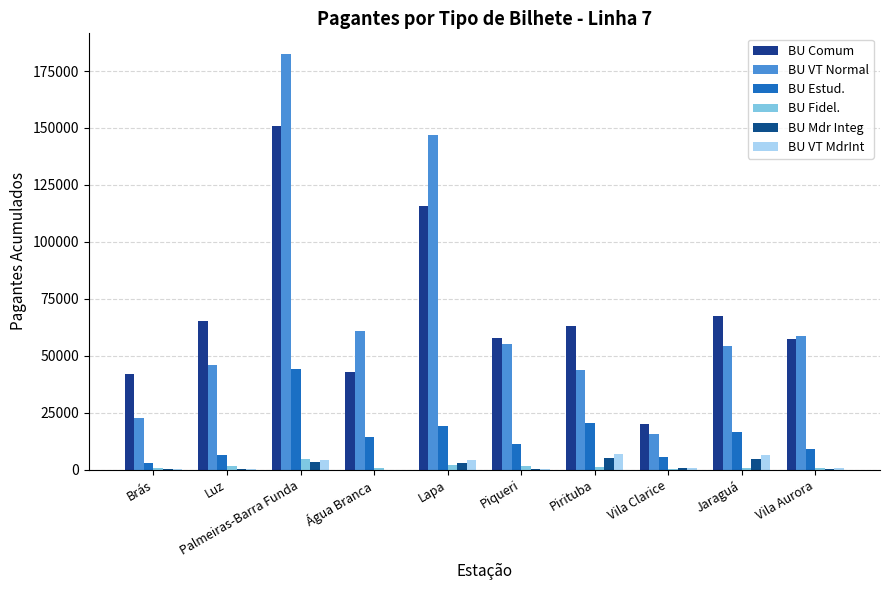

Does the chart contain stacked bars?

No